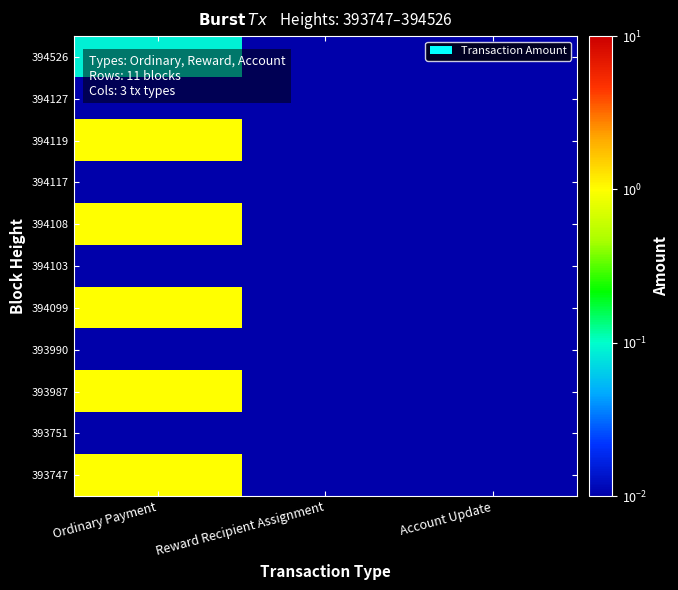

Reading left to right, transcribe all the data shown in this chart.

393747: Ordinary Payment=1.0	Reward Recipient Assignment=0.0	Account Update=0.0
393751: Ordinary Payment=0.0	Reward Recipient Assignment=0.0	Account Update=0.0
393987: Ordinary Payment=1.0	Reward Recipient Assignment=0.0	Account Update=0.0
393990: Ordinary Payment=0.0	Reward Recipient Assignment=0.0	Account Update=0.0
394099: Ordinary Payment=1.0	Reward Recipient Assignment=0.0	Account Update=0.0
394103: Ordinary Payment=0.0	Reward Recipient Assignment=0.0	Account Update=0.0
394108: Ordinary Payment=1.0	Reward Recipient Assignment=0.0	Account Update=0.0
394117: Ordinary Payment=0.0	Reward Recipient Assignment=0.0	Account Update=0.0
394119: Ordinary Payment=1.0	Reward Recipient Assignment=0.0	Account Update=0.0
394127: Ordinary Payment=0.0	Reward Recipient Assignment=0.0	Account Update=0.0
394526: Ordinary Payment=0.1	Reward Recipient Assignment=0.0	Account Update=0.0